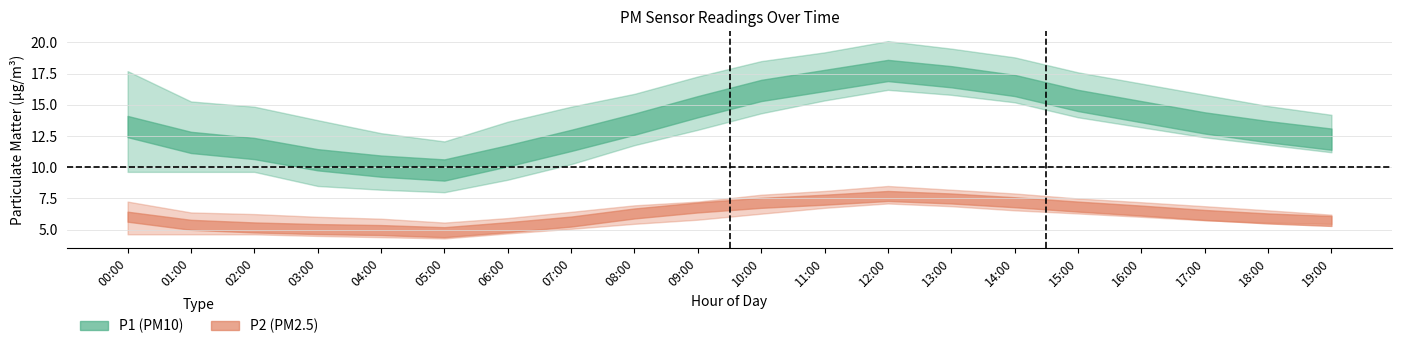

True or false: P1_lower has a value of 13.2 at 16:00.

True